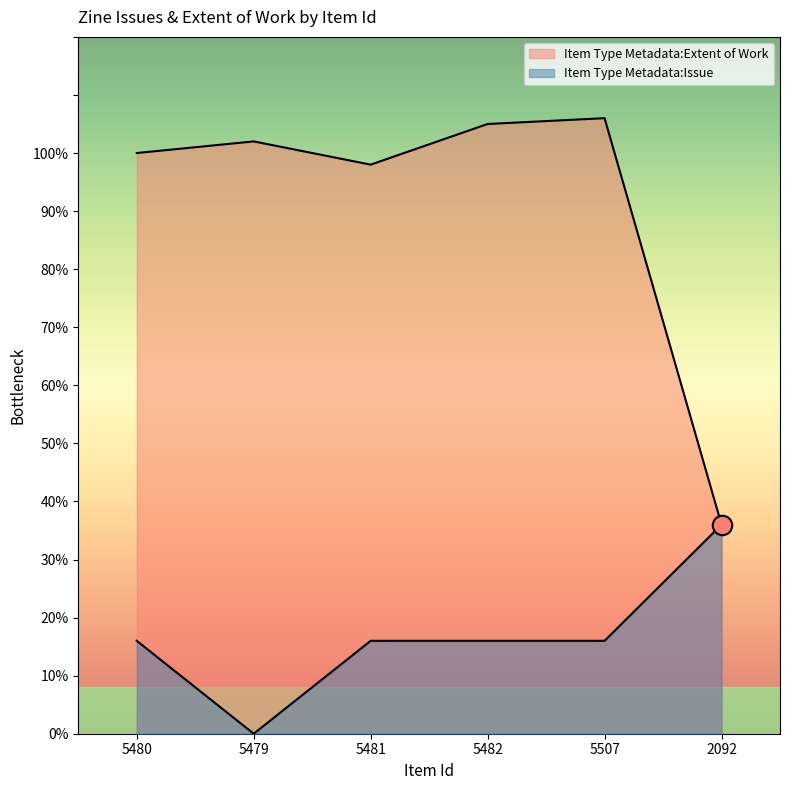

At which category does the chart reach its peak across all series?

5507